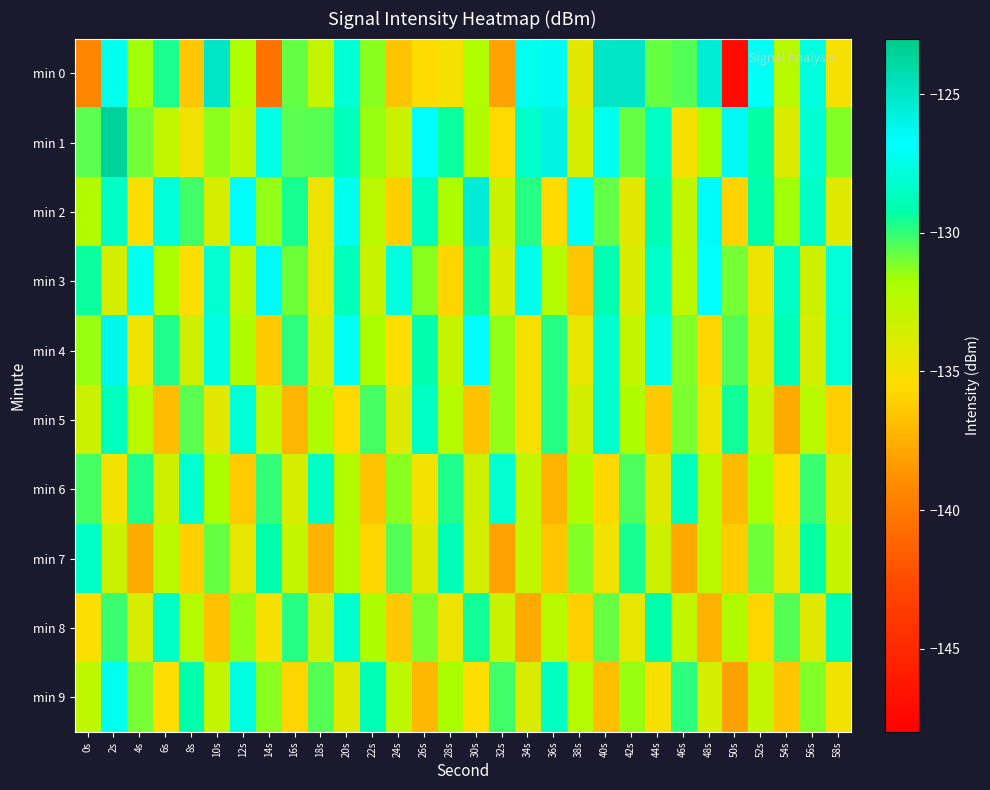

Which series has the largest range (max minus min)?

min 0